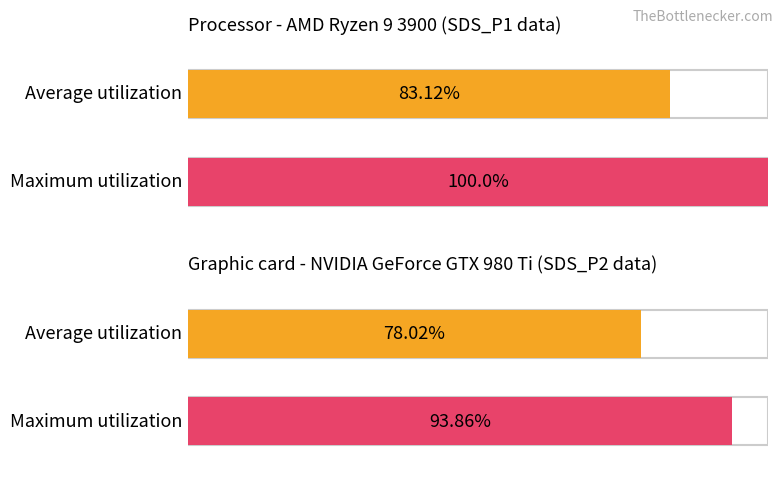

At which label does Average utilization first exceed 2?

SDS_P1